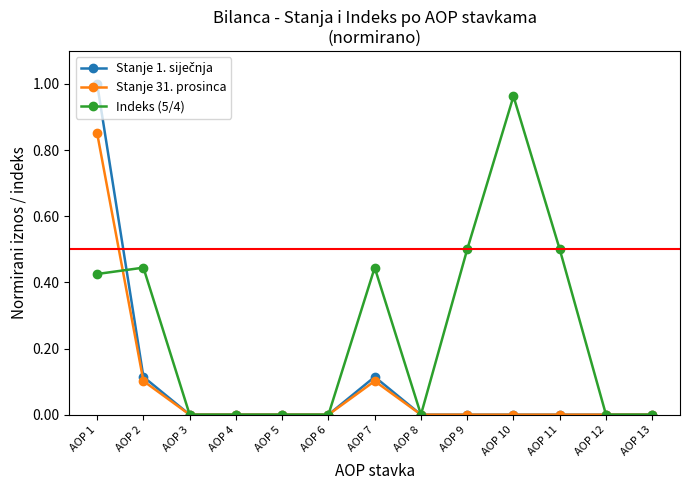

Which label corresponds to the largest value in the chart?

AOP 1